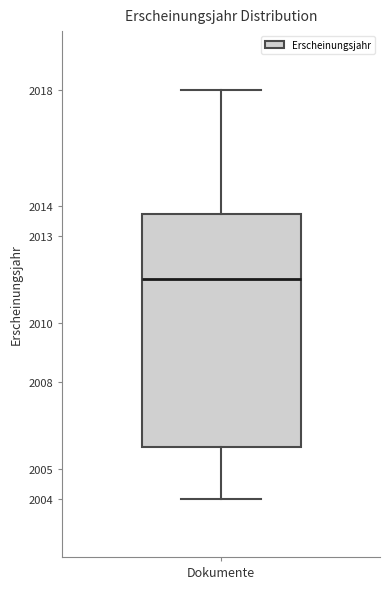

Read this box plot against the y-axis: the position of the median line, the range covered by the box, and the ends of both whiskers. The values are not printed on the chart, so give them approximately, as read against the axis.

median 2011.5, box 2005.8 to 2013.8, whiskers 2004.0 to 2018.0